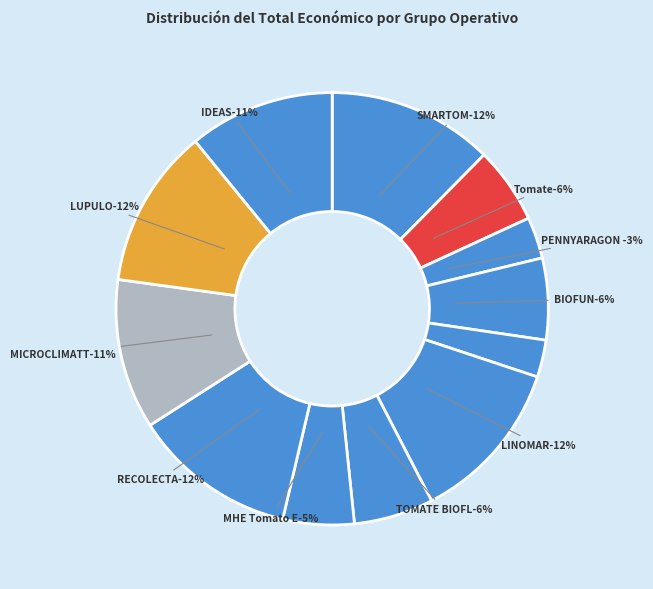

Is there a majority slice in this chart?

No